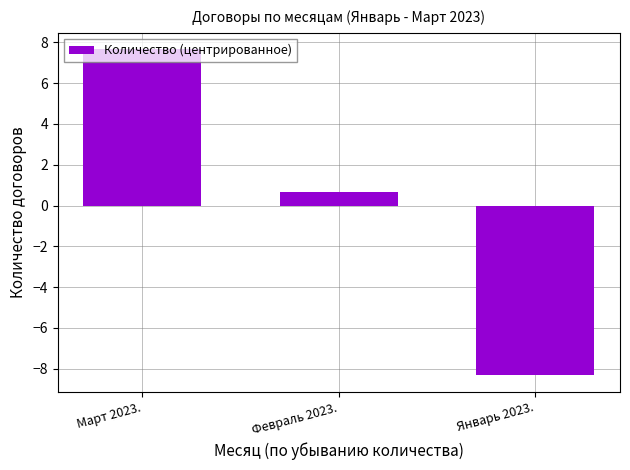

Which has a higher value, Февраль 2023. or Январь 2023.?

Февраль 2023.